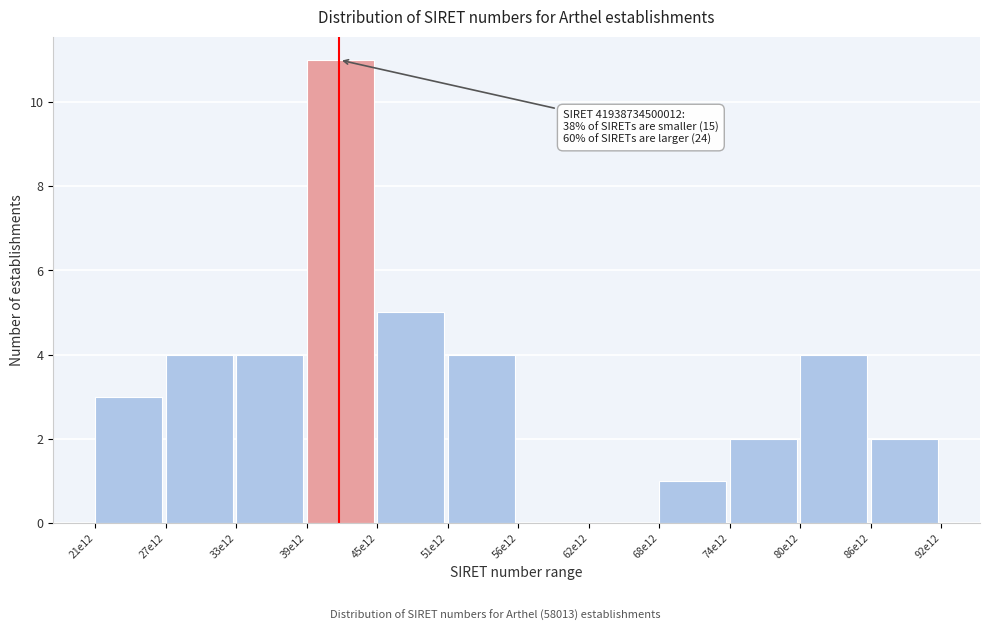

Reading left to right, what are all the values shown in this chart?

21e12=3	27e12=4	33e12=4	39e12=11	45e12=5	51e12=4	56e12=0	62e12=0	68e12=1	74e12=2	80e12=4	86e12=2